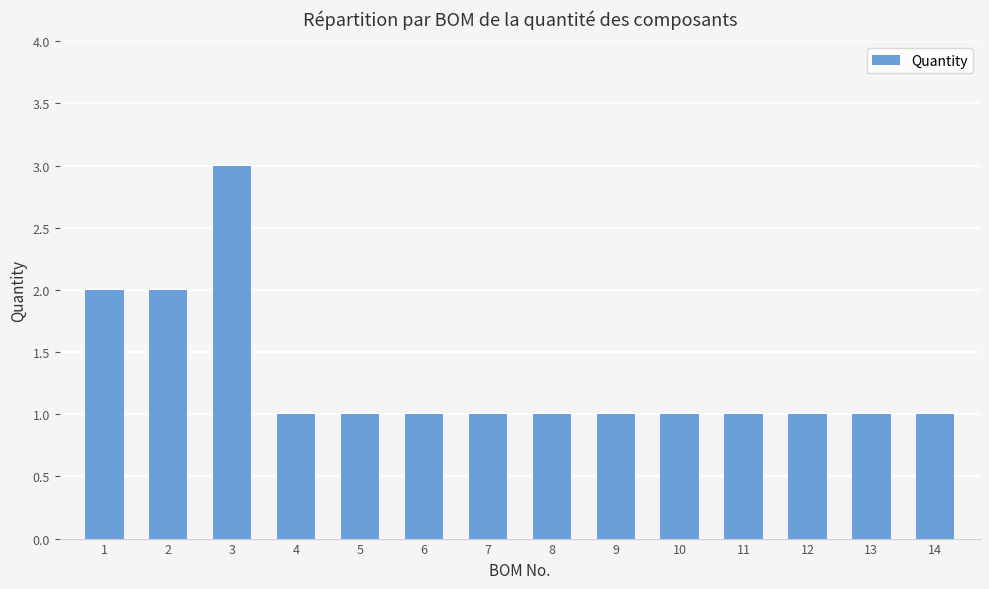

What is the difference between the maximum and second lowest values?

2